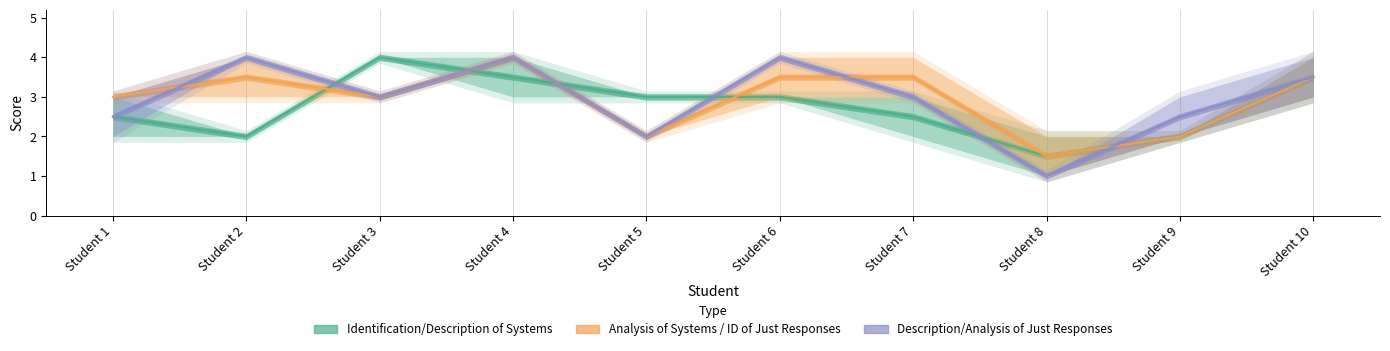

Which category has the highest value across all series?

Student 3